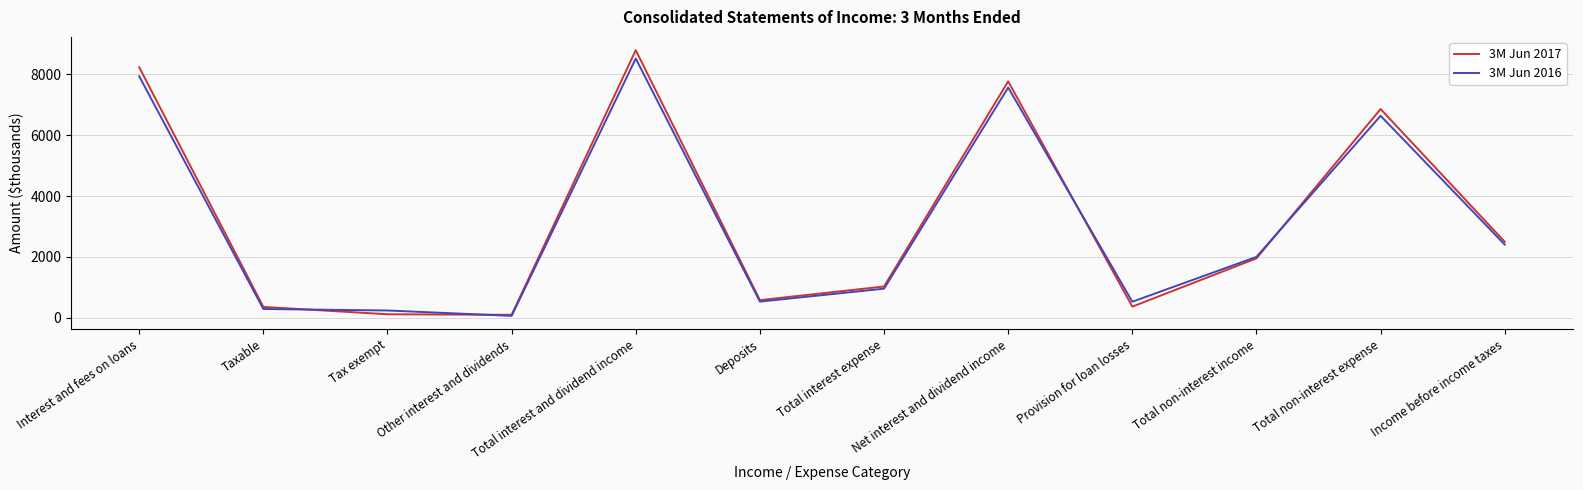

Which series ends up on top after the final intersection of 3M Jun 2016 and 3M Jun 2017?

3M Jun 2017